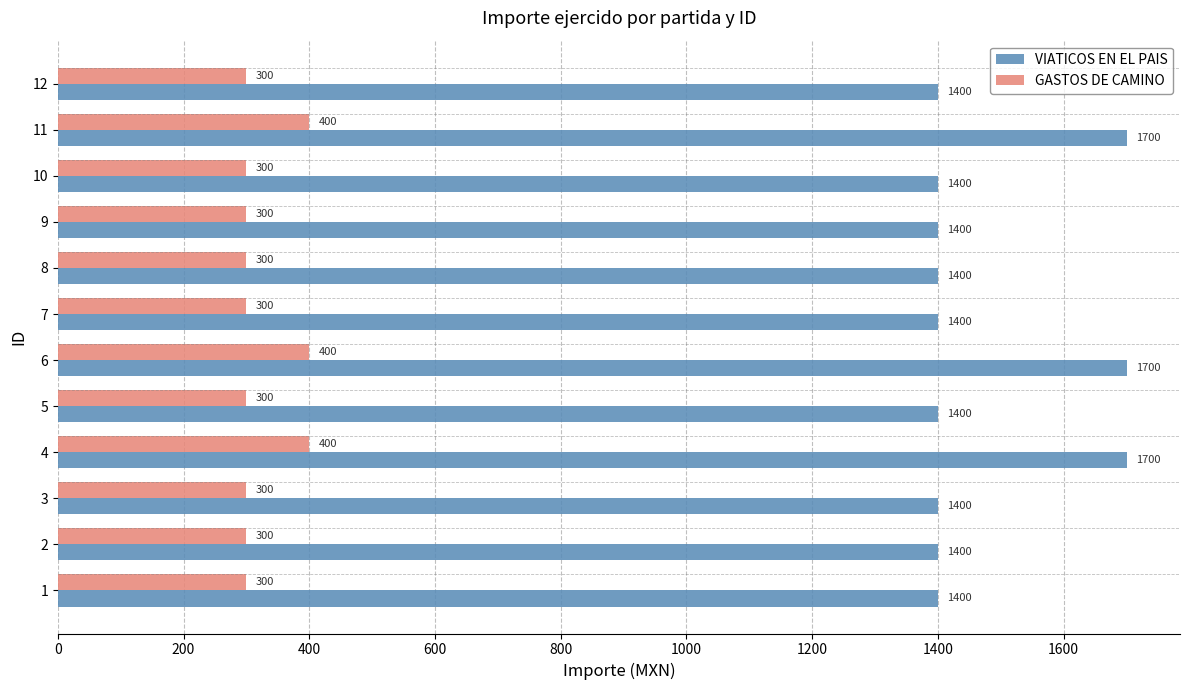

Is the value of VIATICOS EN EL PAIS at 9 greater than the value of GASTOS DE CAMINO at 3?

Yes